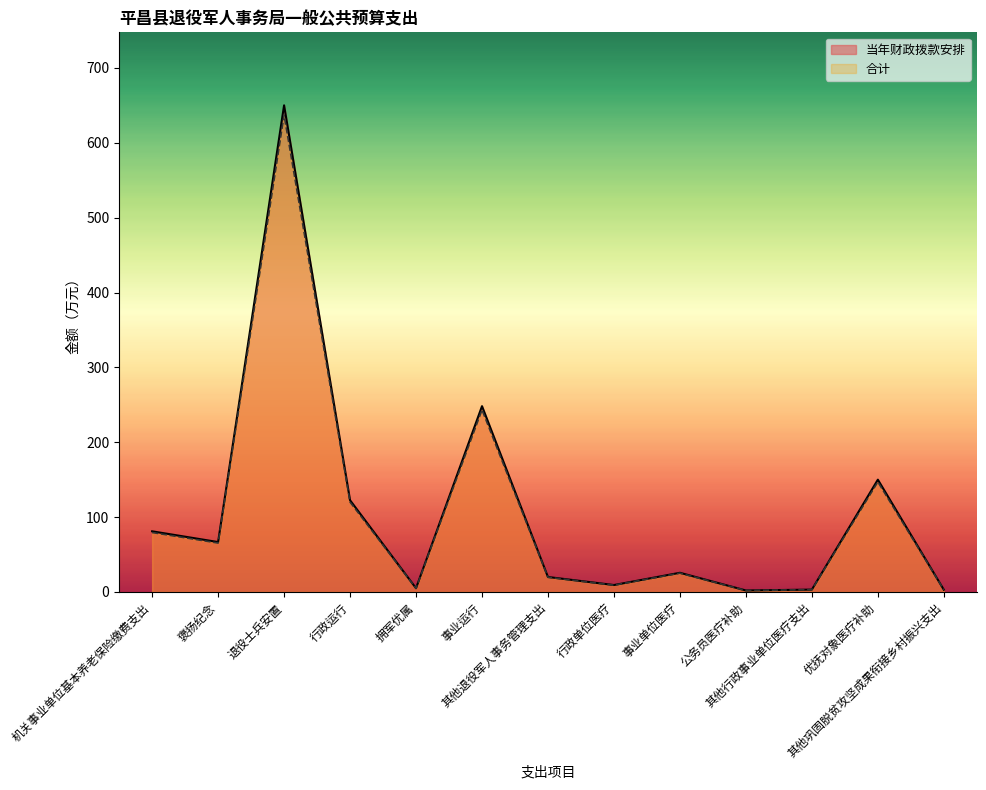

How many lines are shown in the chart?

2